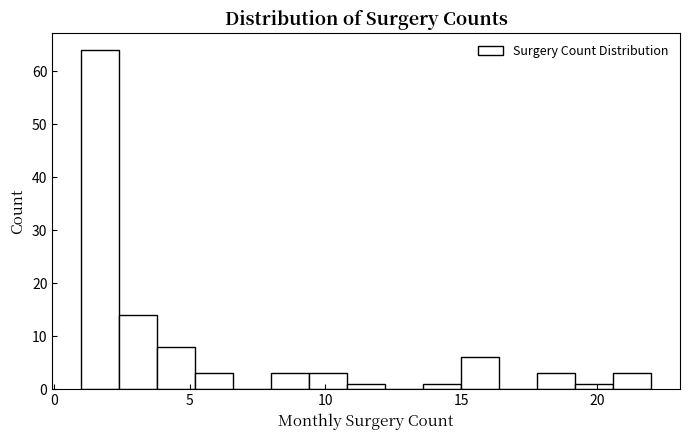

Around what value on the x-axis is the tallest bar? Give the approximate position of its centre, as read against the axis.

1.5